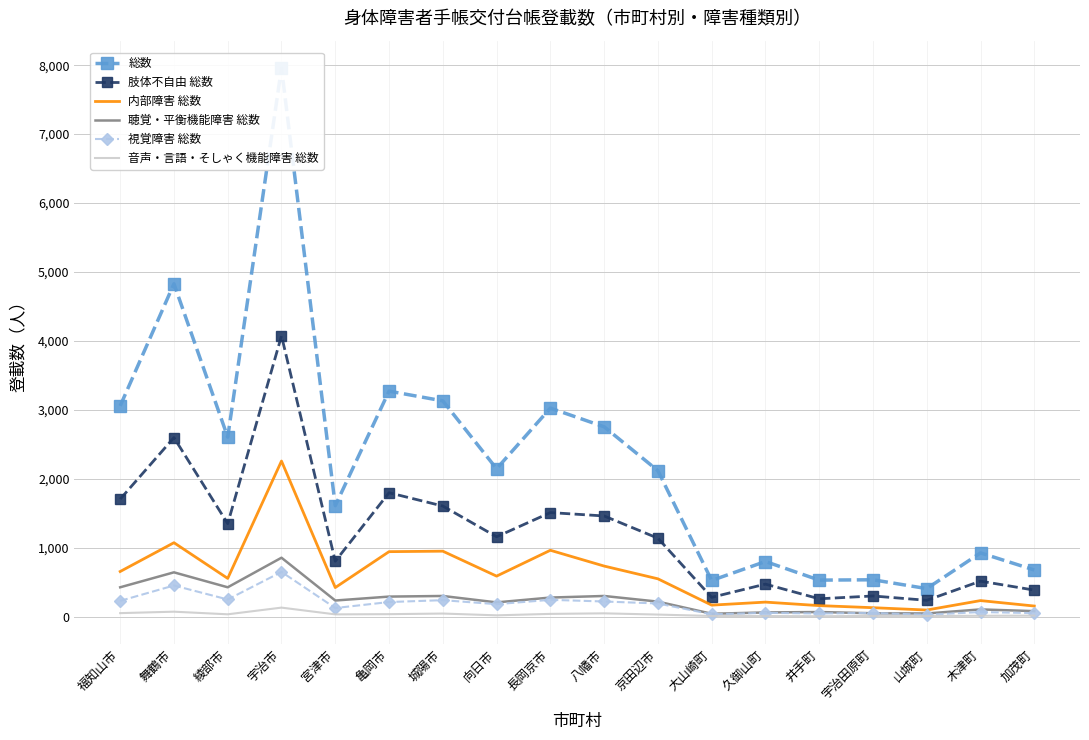

What is the average value of the 聴覚・平衡機能障害 総数 series?

255